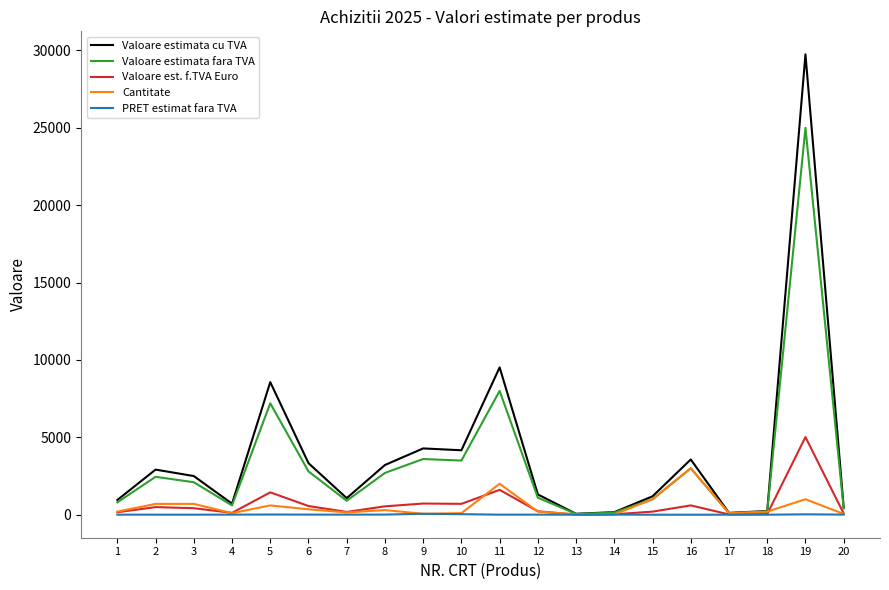

Between 2 and 13, which series saw the biggest shift?

Valoare estimata cu TVA